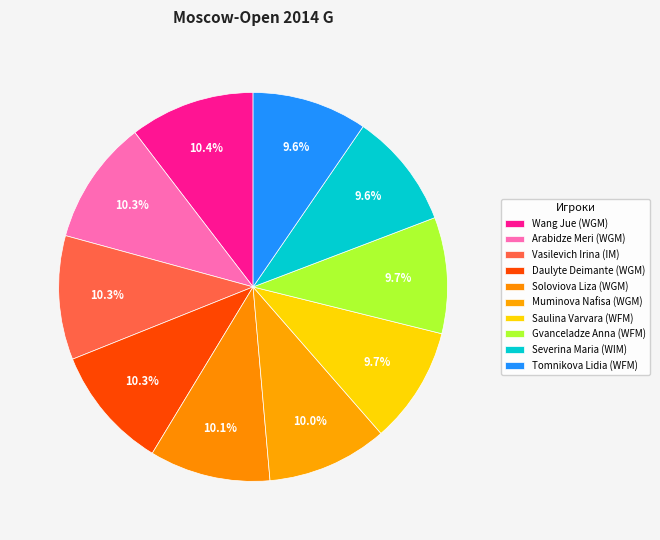

Do Arabidze Meri (WGM) and Muminova Nafisa (WGM) together represent more than half of the pie?

No